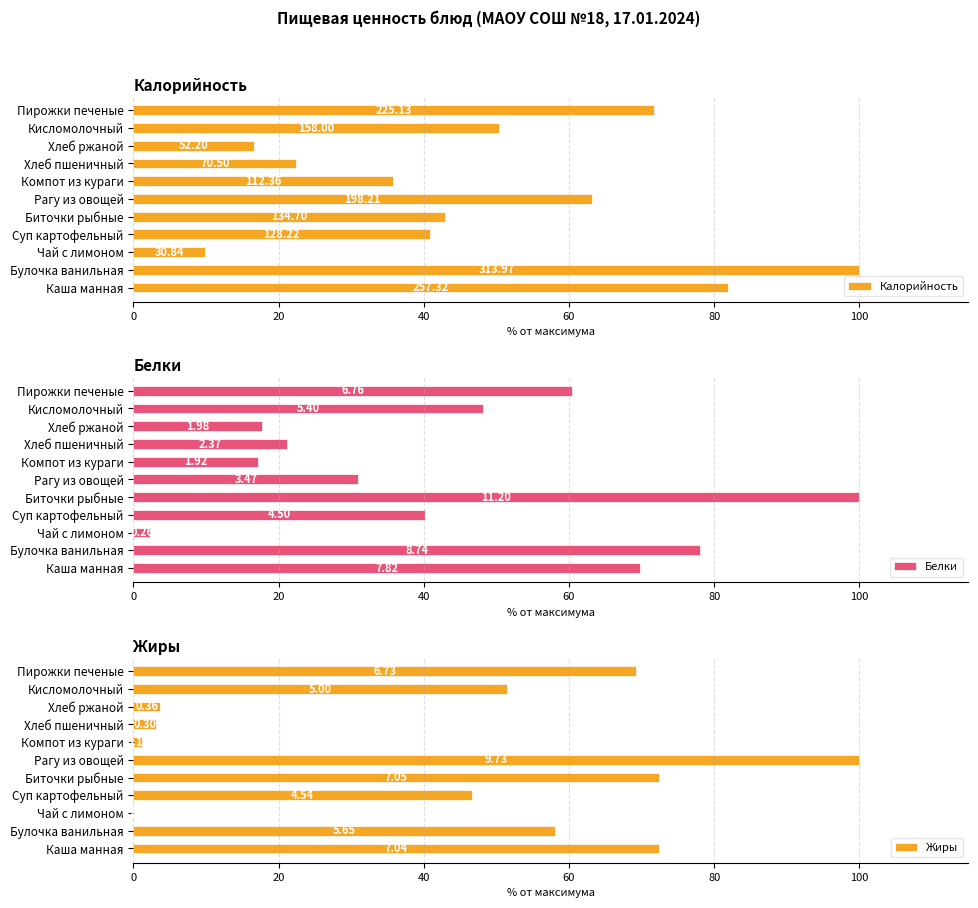

How many distinct data groups are displayed?

3